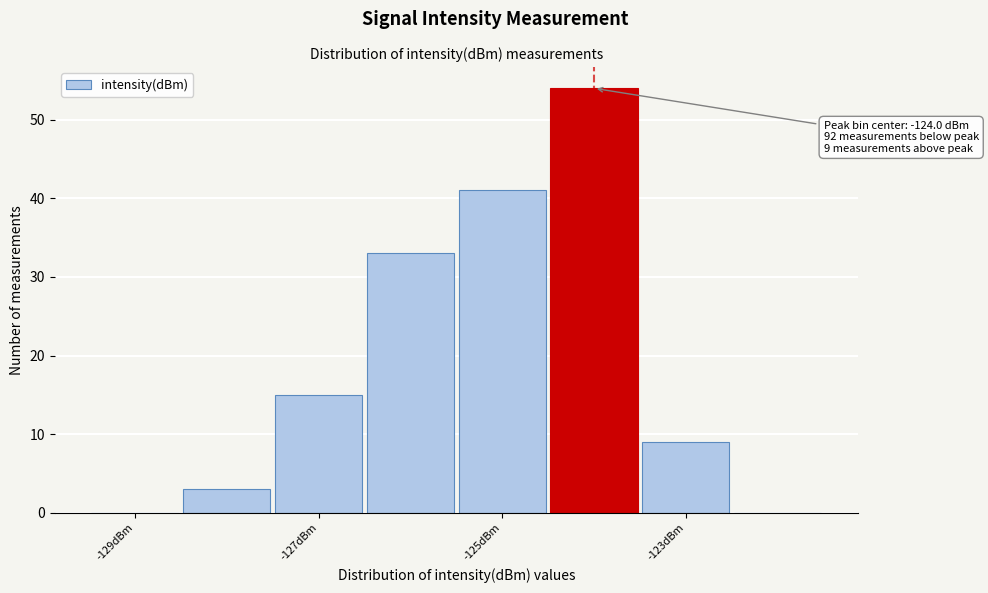

Which range on the x-axis has the tallest bar?

-124.5 to -123.5